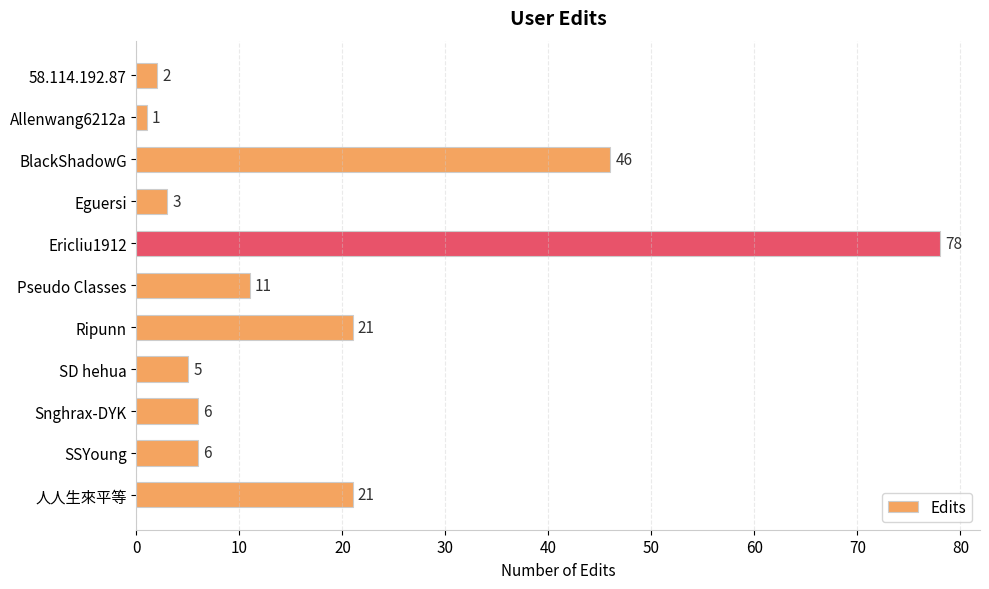

Reading top to bottom, list all the values displayed in this chart.

2	1	46	3	78	11	21	5	6	6	21